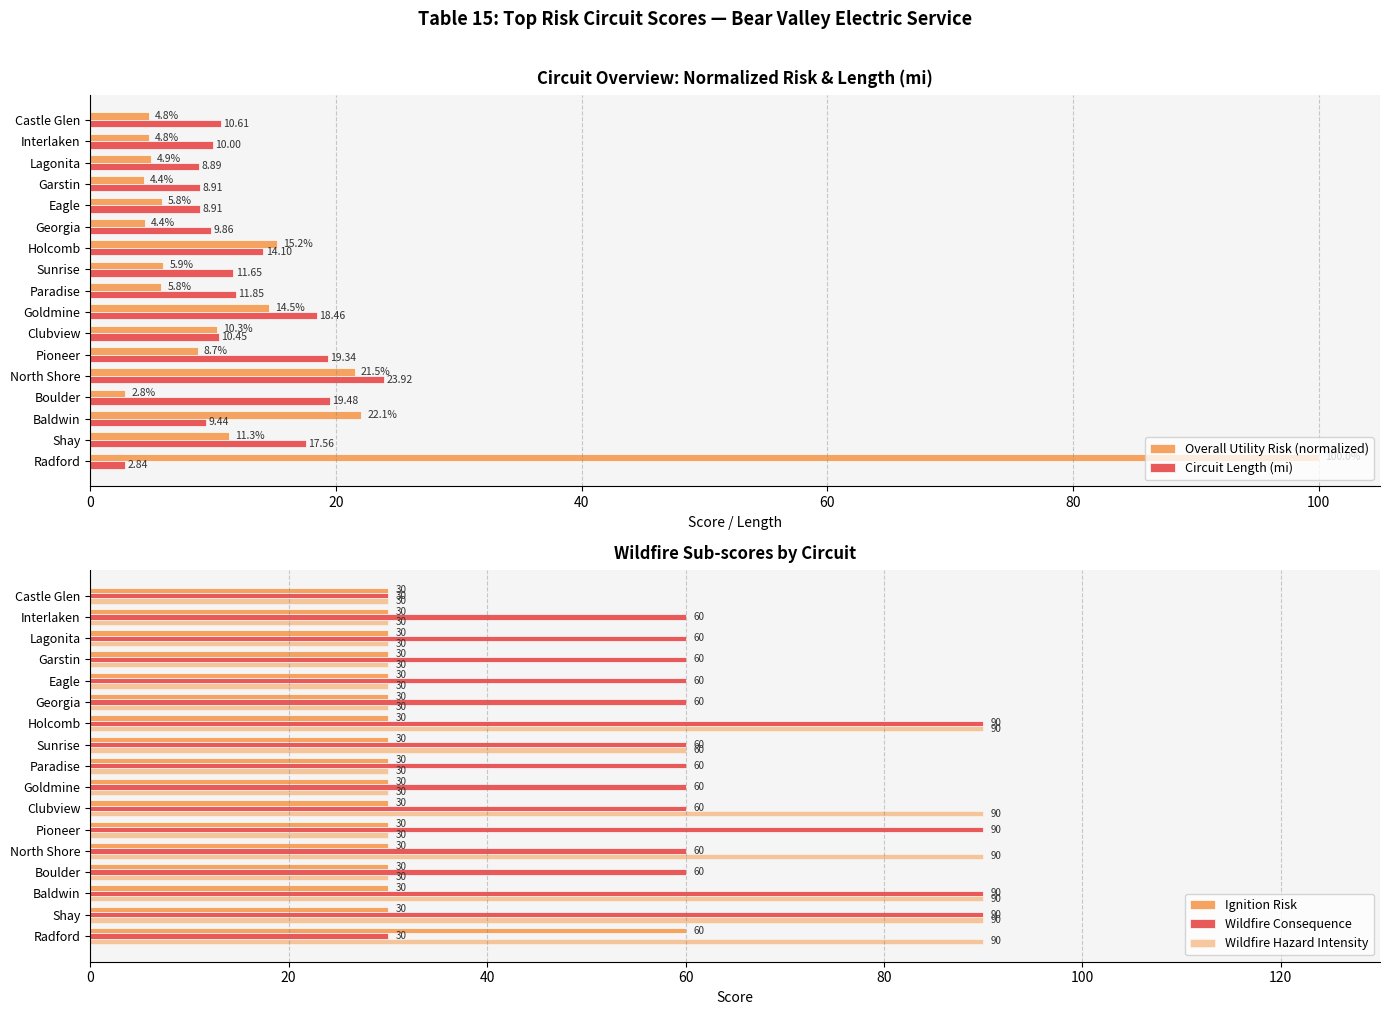

Which category has the lowest value in the Circuit Length (mi) series?

Radford